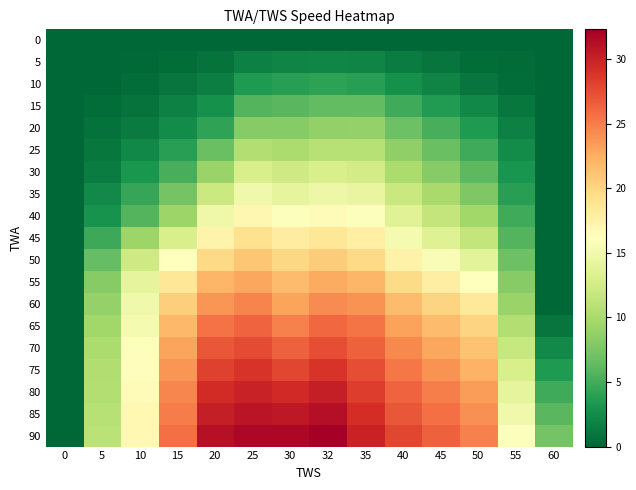

Reading left to right, what are all the values shown in this chart?

0: 0=0.0	5=0.0	10=0.0	15=0.0	20=0.0	25=0.0	30=0.0	32=0.0	35=0.0	40=0.0	45=0.0	50=0.0	55=0.0	60=0.0
5: 0=0.0	5=0.1	10=0.2	15=0.5	20=0.8	25=1.7	30=2.0	32=2.0	35=1.9	40=1.4	45=1.0	50=0.5	55=0.3	60=0.0
10: 0=0.0	5=0.1	10=0.4	15=0.9	20=1.6	25=3.5	30=3.9	32=4.0	35=3.8	40=2.8	45=1.9	50=1.0	55=0.5	60=0.0
15: 0=0.0	5=0.4	10=0.8	15=1.7	20=2.9	25=5.8	30=6.0	32=6.4	35=6.4	40=4.9	45=3.6	50=2.2	55=1.1	60=0.0
20: 0=0.0	5=0.7	10=1.3	15=2.5	20=4.2	25=8.2	30=8.1	32=8.8	35=8.9	40=6.9	45=5.2	50=3.5	55=1.7	60=0.0
25: 0=0.0	5=1.1	10=2.2	15=3.9	20=6.7	25=10.6	30=10.2	32=10.8	35=10.8	40=8.6	45=6.7	50=4.8	55=2.4	60=0.0
30: 0=0.0	5=1.5	10=3.2	15=5.3	20=9.2	25=12.9	30=12.3	32=12.9	35=12.6	40=10.2	45=8.2	50=6.1	55=3.1	60=0.0
35: 0=0.0	5=2.3	10=4.5	15=7.3	20=12.0	25=15.0	30=14.1	32=14.8	35=14.3	40=11.9	45=9.9	50=7.8	55=3.9	60=0.0
40: 0=0.0	5=3.0	10=5.7	15=9.3	20=14.8	25=17.0	30=16.0	32=16.6	35=16.0	40=13.6	45=11.6	50=9.5	55=4.8	60=0.0
45: 0=0.0	5=4.7	10=9.3	15=12.9	20=17.4	25=19.1	30=18.0	32=18.6	35=17.7	40=15.3	45=13.5	50=11.5	55=5.8	60=0.0
50: 0=0.0	5=6.5	10=12.3	15=16.2	20=19.7	25=21.0	30=19.9	32=20.6	35=19.8	40=17.5	45=15.7	50=13.8	55=6.9	60=0.0
55: 0=0.0	5=8.1	10=14.1	15=18.6	20=22.0	25=22.9	30=21.6	32=22.6	35=22.0	40=19.6	45=17.9	50=16.1	55=8.1	60=0.0
60: 0=0.0	5=8.9	10=14.9	15=20.5	20=23.8	25=24.7	30=23.1	32=24.3	35=23.9	40=21.6	45=20.1	50=18.4	55=9.2	60=0.0
65: 0=0.0	5=9.5	10=15.4	15=21.9	20=25.6	25=26.3	30=24.8	32=26.1	35=25.4	40=23.2	45=21.7	50=20.1	55=10.6	60=1.0
70: 0=0.0	5=10.1	10=16.0	15=23.0	20=27.0	25=27.6	30=26.4	32=27.5	35=26.5	40=24.4	45=22.9	50=21.3	55=11.8	60=2.3
75: 0=0.0	5=10.4	10=16.3	15=23.8	20=28.1	25=28.8	30=27.9	32=28.8	35=27.5	40=25.3	45=23.9	50=22.3	55=12.9	60=3.5
80: 0=0.0	5=10.6	10=16.6	15=24.6	20=29.3	25=30.0	30=29.5	32=30.2	35=28.4	40=26.3	45=24.9	50=23.4	55=14.1	60=4.8
85: 0=0.0	5=10.8	10=16.8	15=25.1	20=30.2	25=30.9	30=30.6	32=31.2	35=29.2	40=27.0	45=25.7	50=24.1	55=15.0	60=6.0
90: 0=0.0	5=11.0	10=16.9	15=25.7	20=31.1	25=31.8	30=31.8	32=32.3	35=30.0	40=27.8	45=26.4	50=24.8	55=16.0	60=7.3